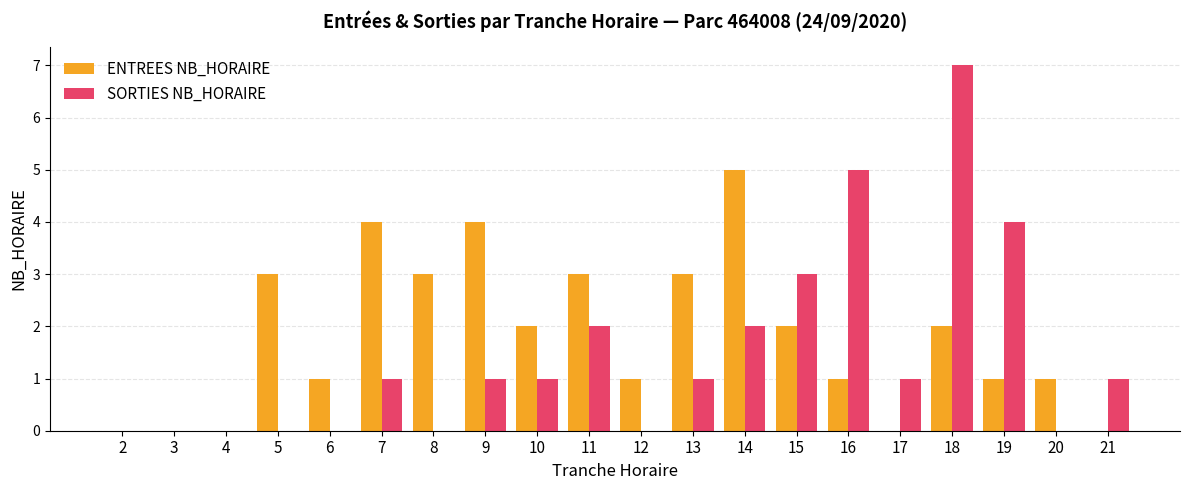

Read the SORTIES NB_HORAIRE value at 13.

1